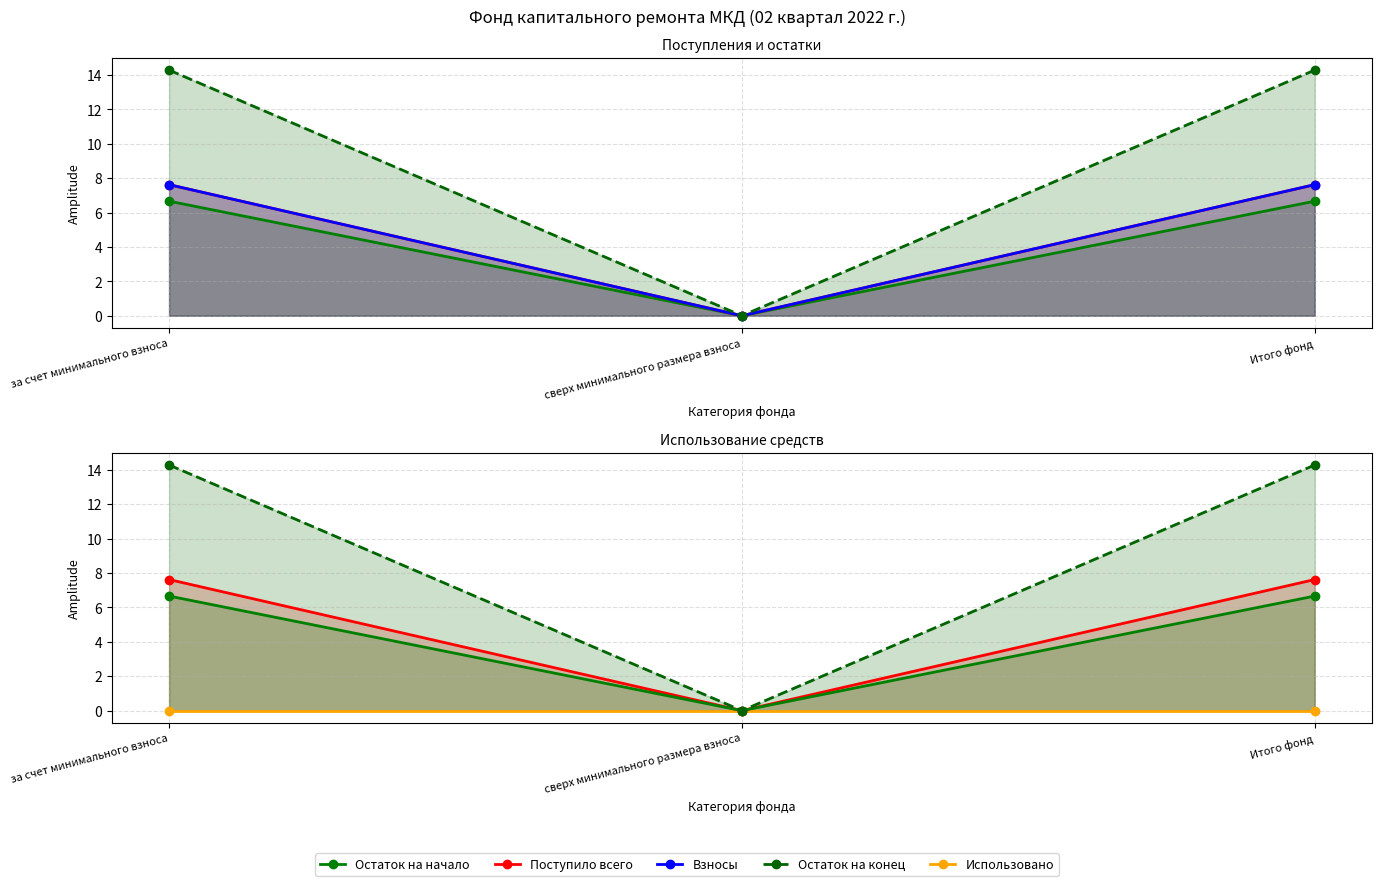

At which category does the chart reach its minimum across all series?

сверх минимального размера взноса